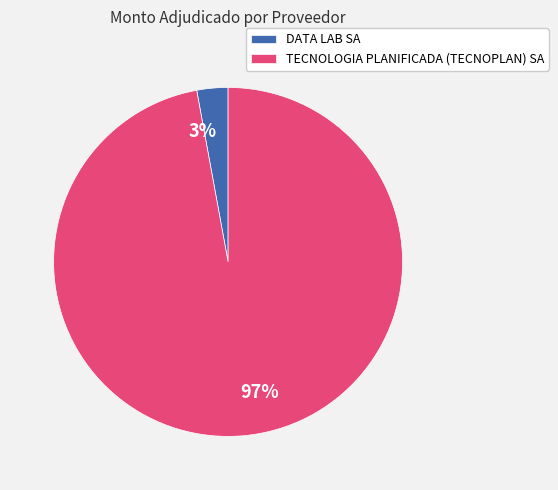

Is it true that DATA LAB SA is 3% of the pie?

True